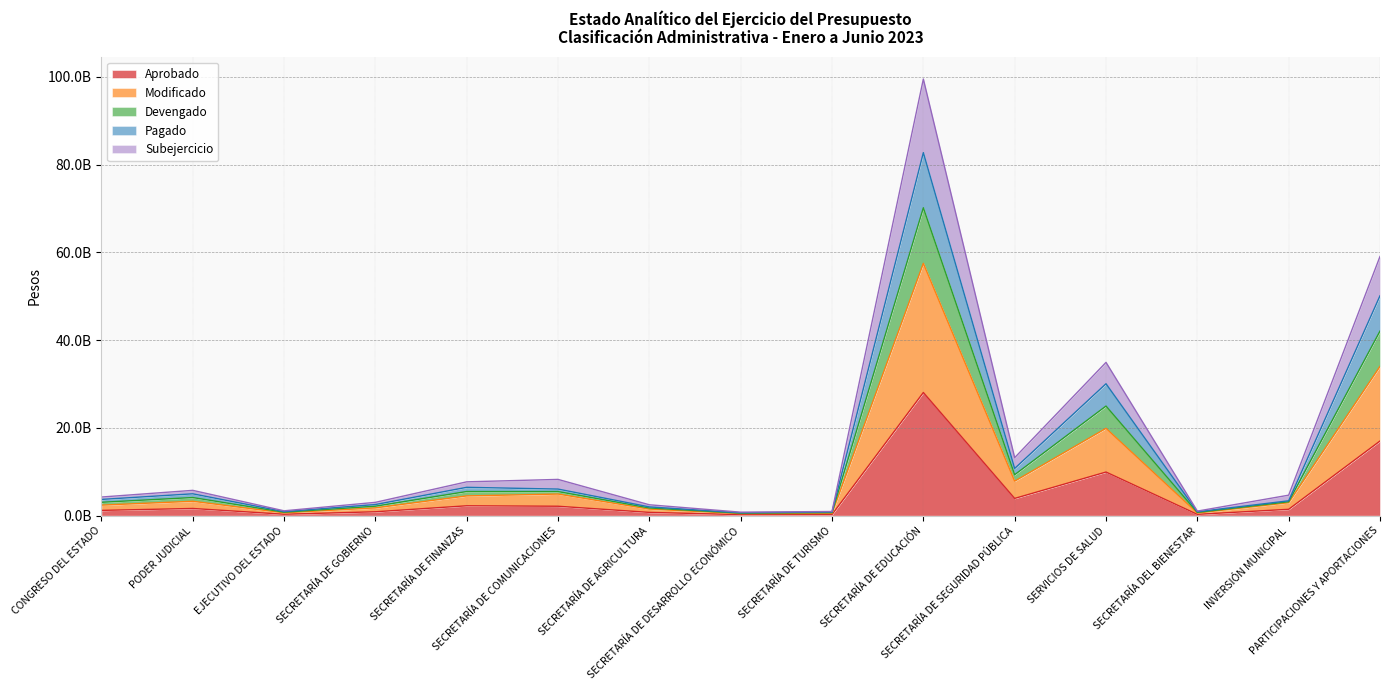

How many lines are shown in the chart?

5